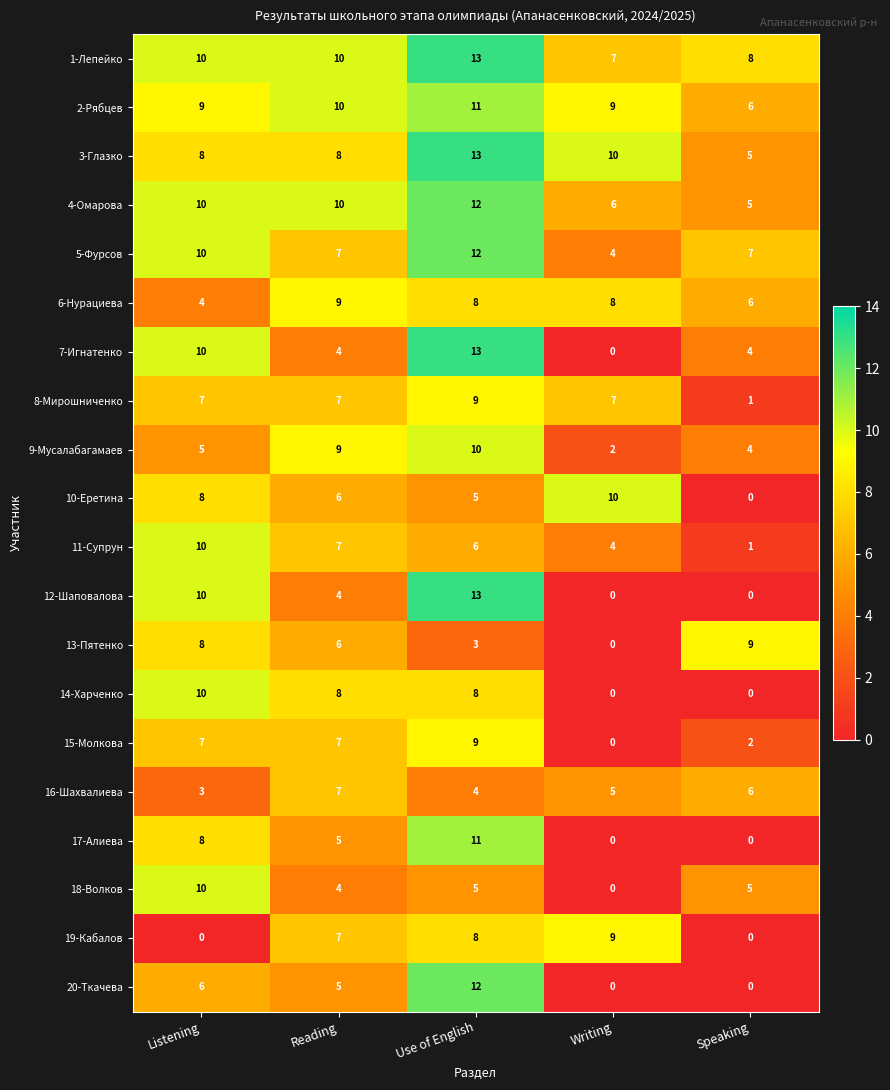

Rank the categories by 16-Шахвалиева value from lowest to highest.

Listening, Use of English, Writing, Speaking, Reading